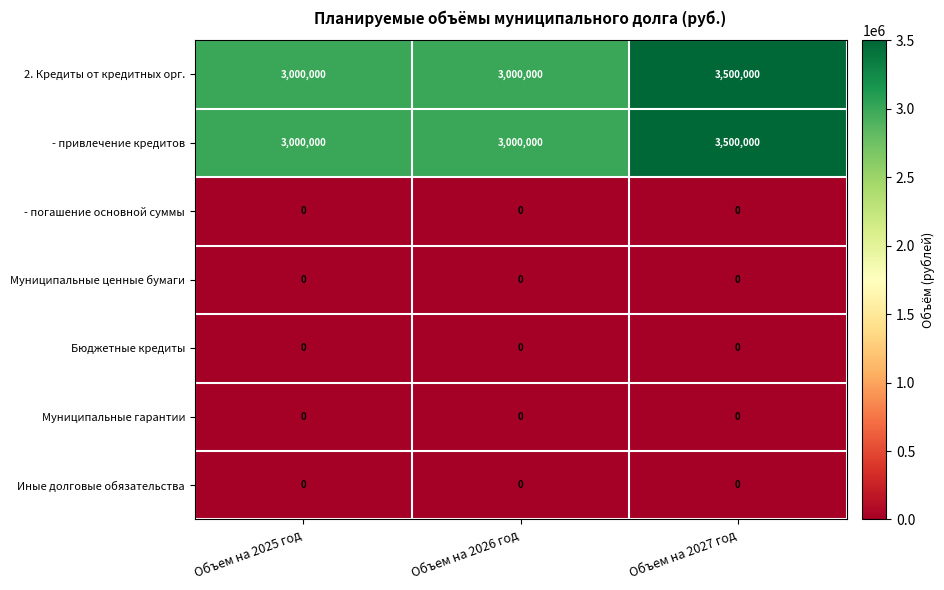

What is the difference between the highest and lowest values at Объем на 2026 год?

3000000